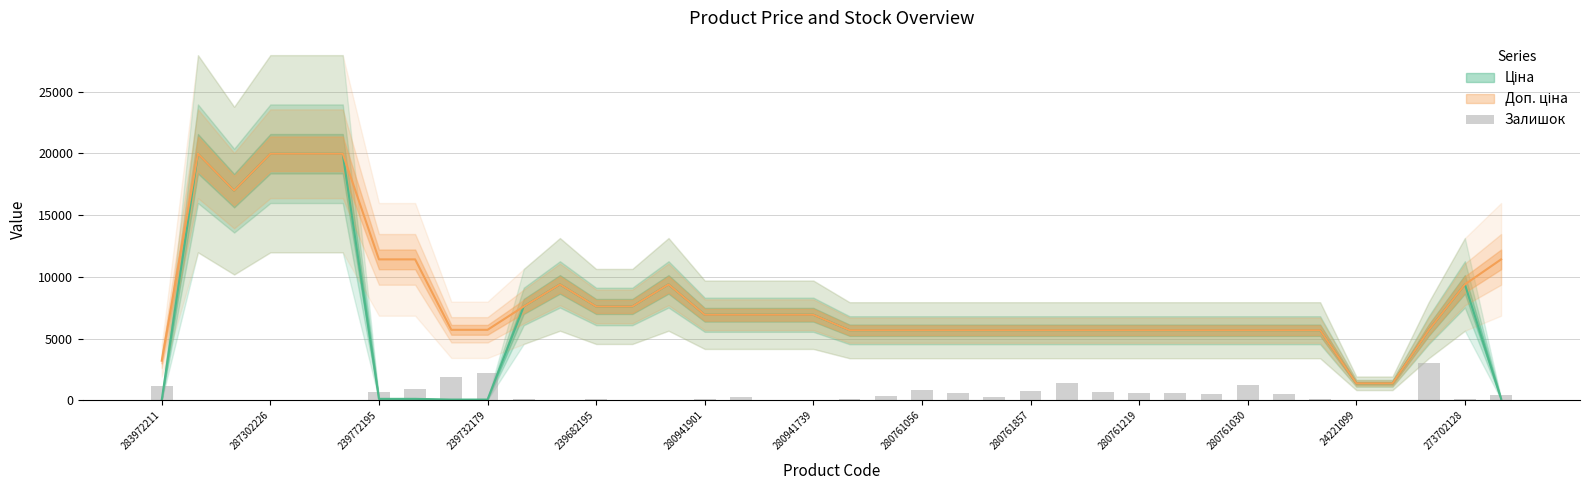

What is the label of the 6th bar from the left?

280941901